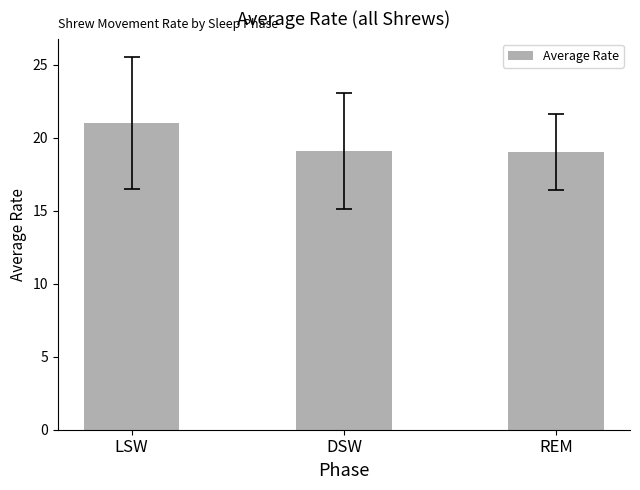

True or false: the data shows 21.0 at LSW.

True